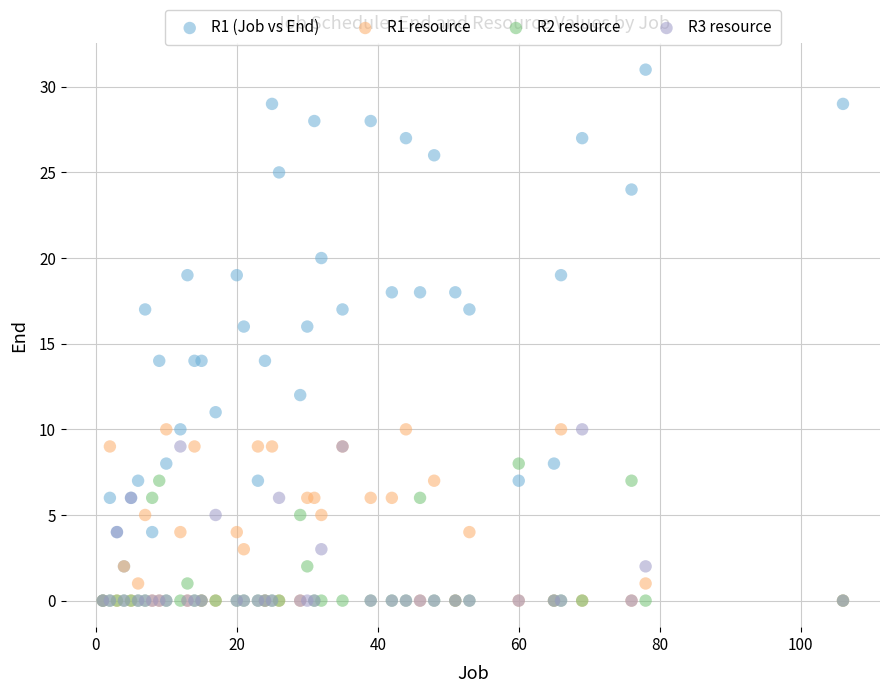

What are all the series names shown in the legend?

R1 (Job vs End), R1 resource, R2 resource, R3 resource